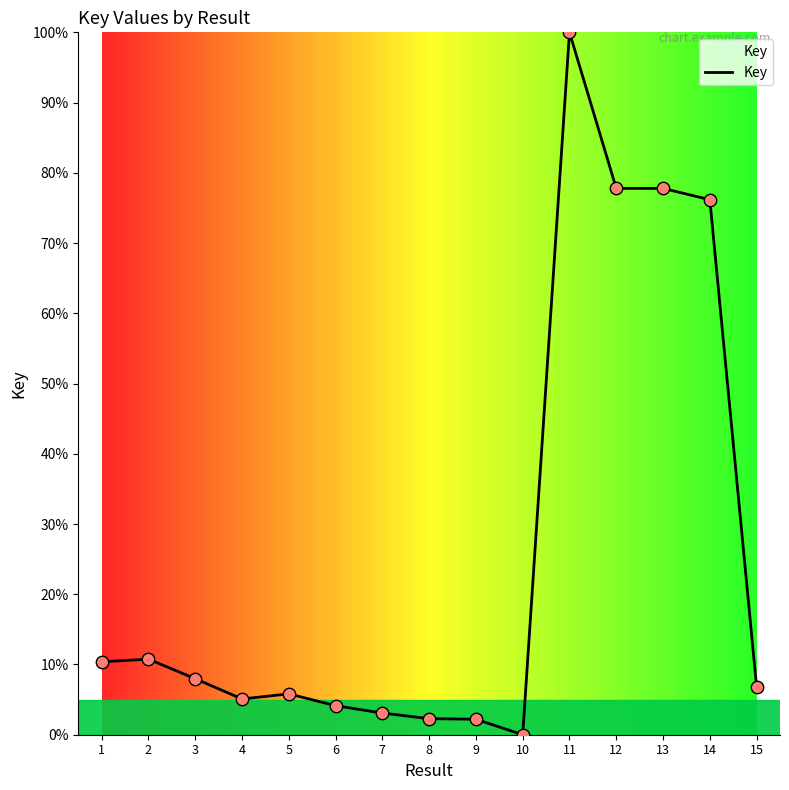

What is the change in value from 2 to 4?

-5.7